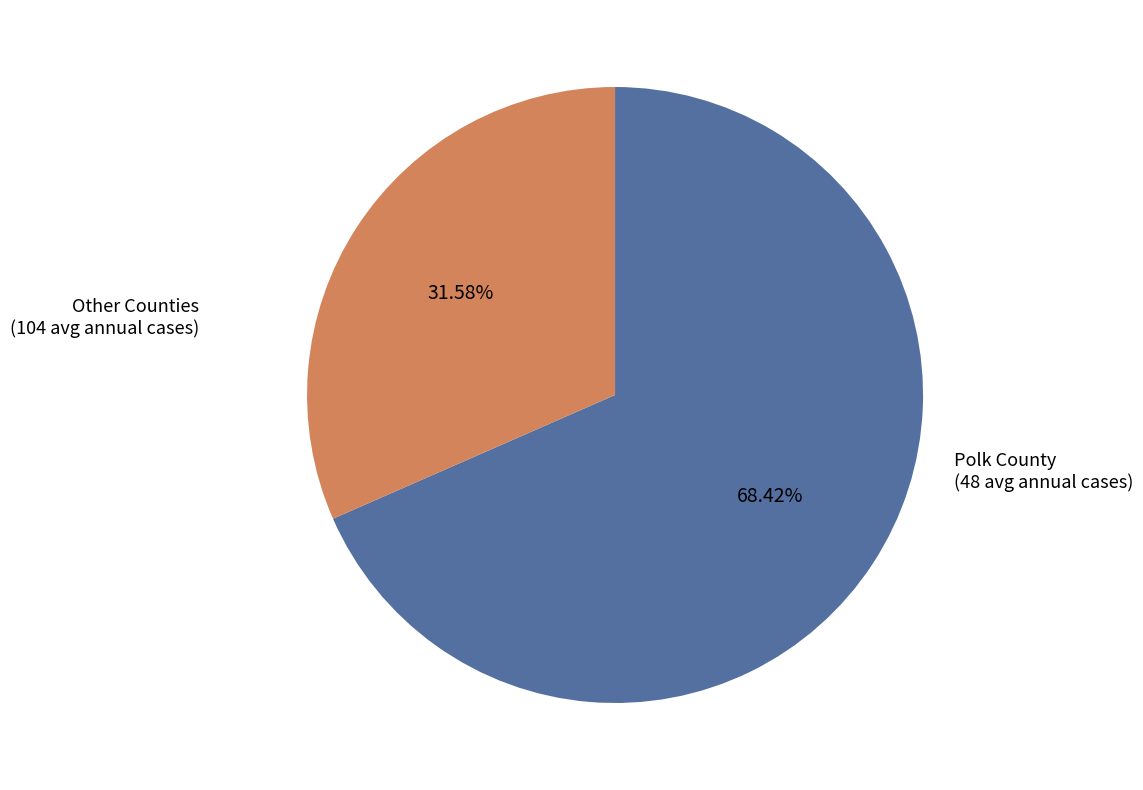

Approximately how many times larger is the value at Polk County compared to Other Counties?

0.5